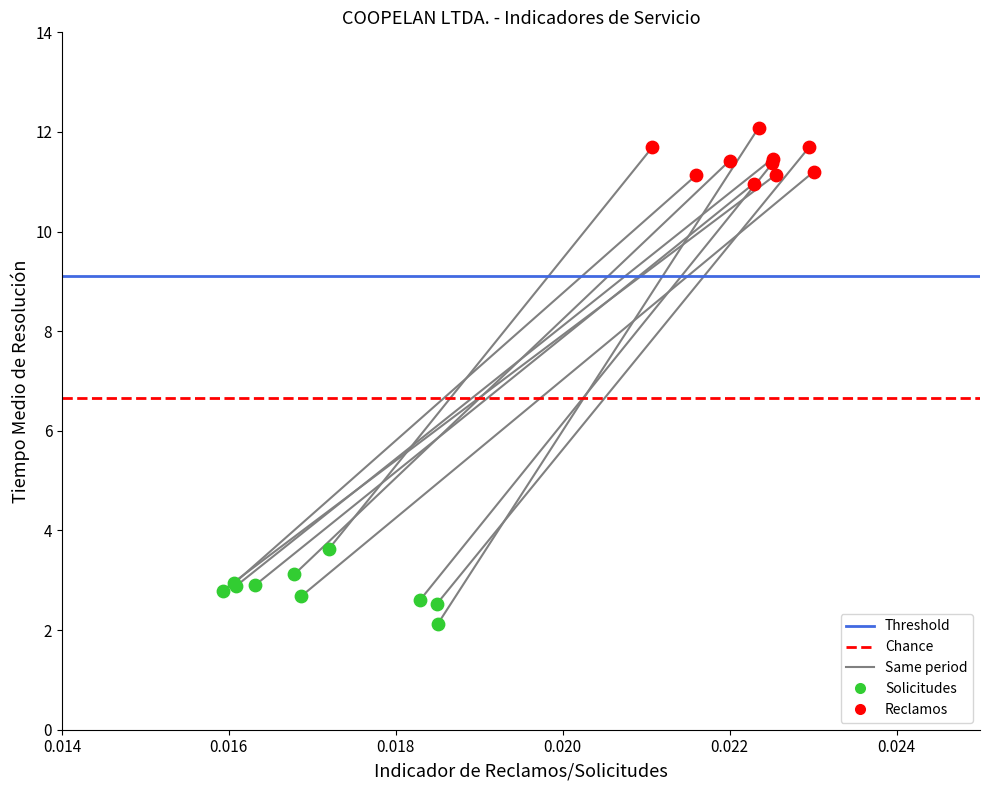

Which series has the widest spread of Y values?

Solicitudes